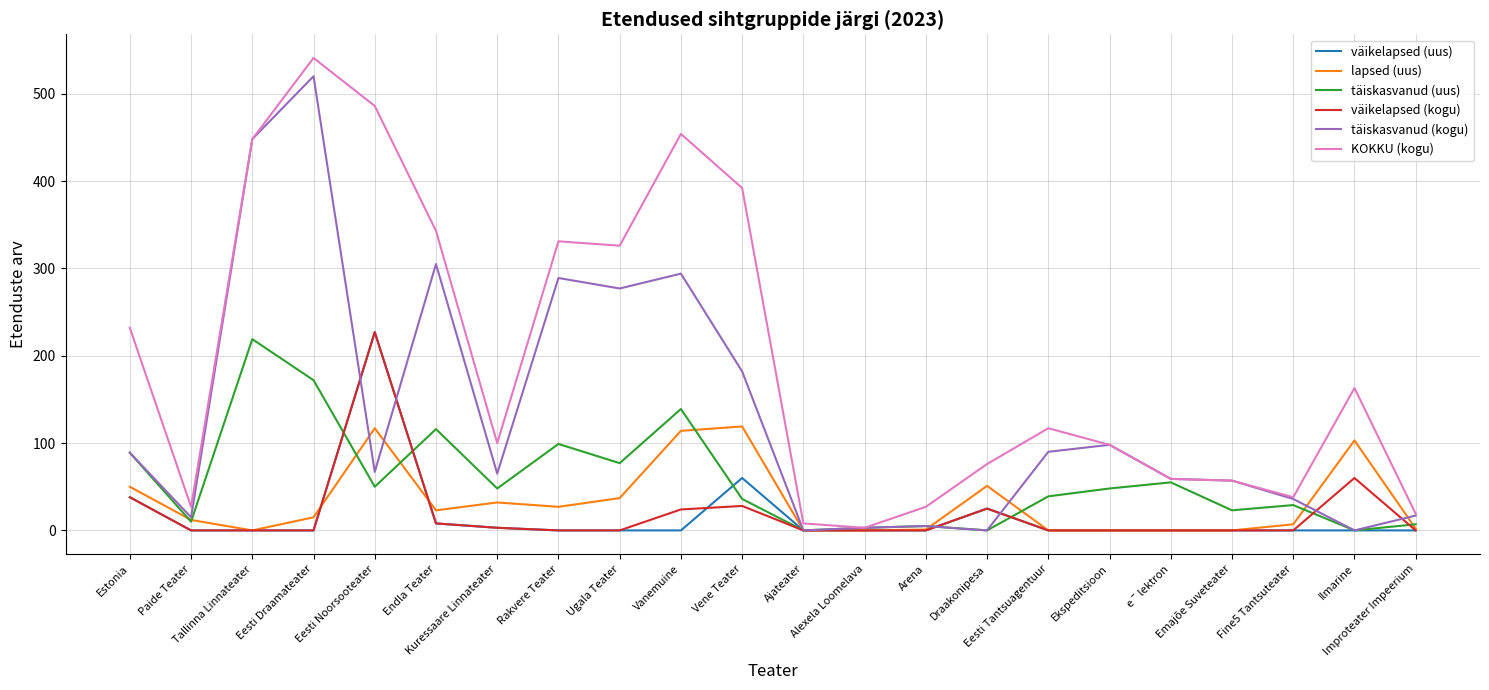

Which series has the largest total across all categories?

KOKKU (kogu)